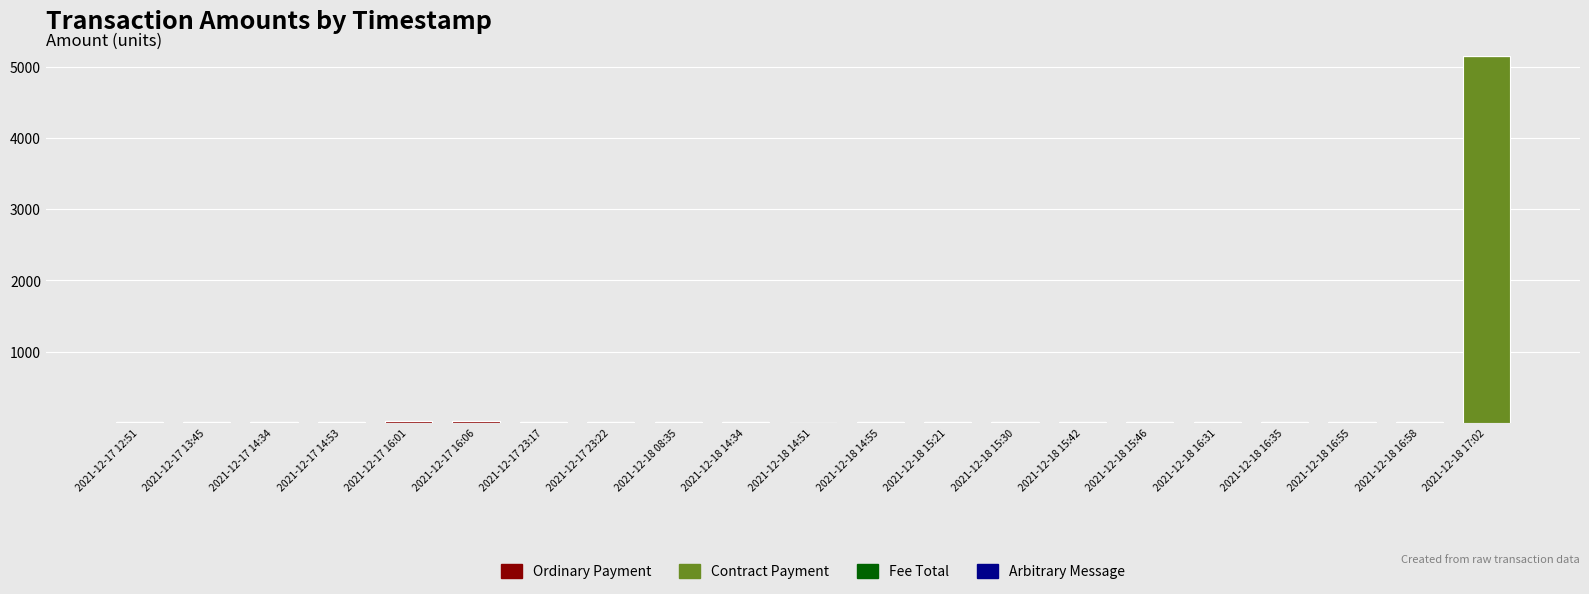

Are the bars horizontal?

No